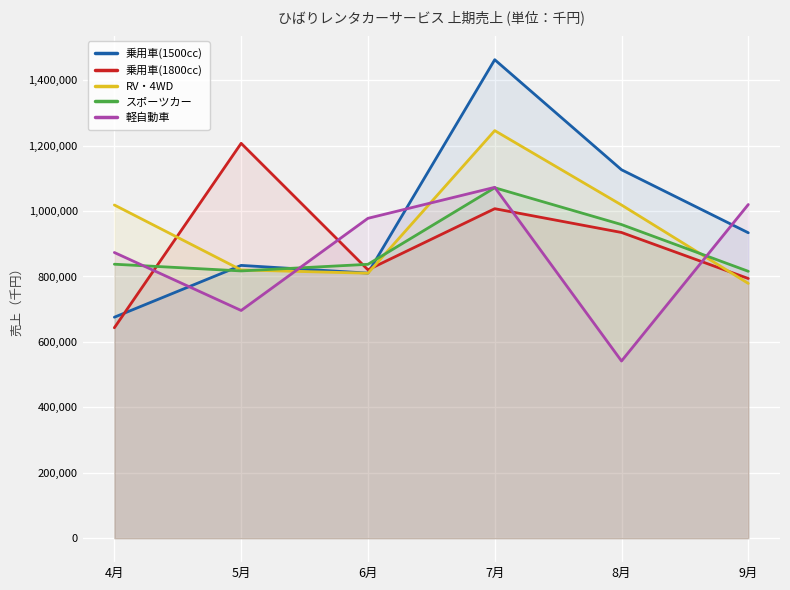

Reading left to right, extract all data points from this chart.

乗用車(1500cc): 4月=675500	5月=833900	6月=810300	7月=1462600	8月=1126200	9月=933600
乗用車(1800cc): 4月=643300	5月=1207000	6月=820400	7月=1007200	8月=934500	9月=793800
RV・4WD: 4月=1018500	5月=820000	6月=810000	7月=1245900	8月=1018500	9月=778800
スポーツカー: 4月=837500	5月=817000	6月=837200	7月=1071200	8月=958700	9月=815800
軽自動車: 4月=873300	5月=696100	6月=977800	7月=1072500	8月=541600	9月=1020000